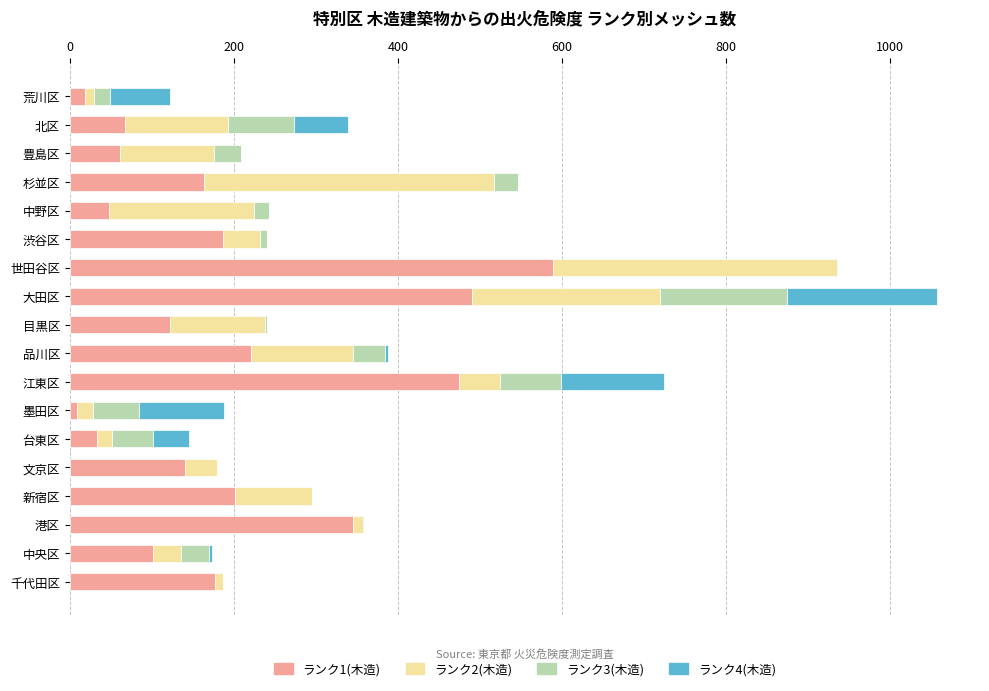

At which label does ランク1(木造) reach its peak?

世田谷区